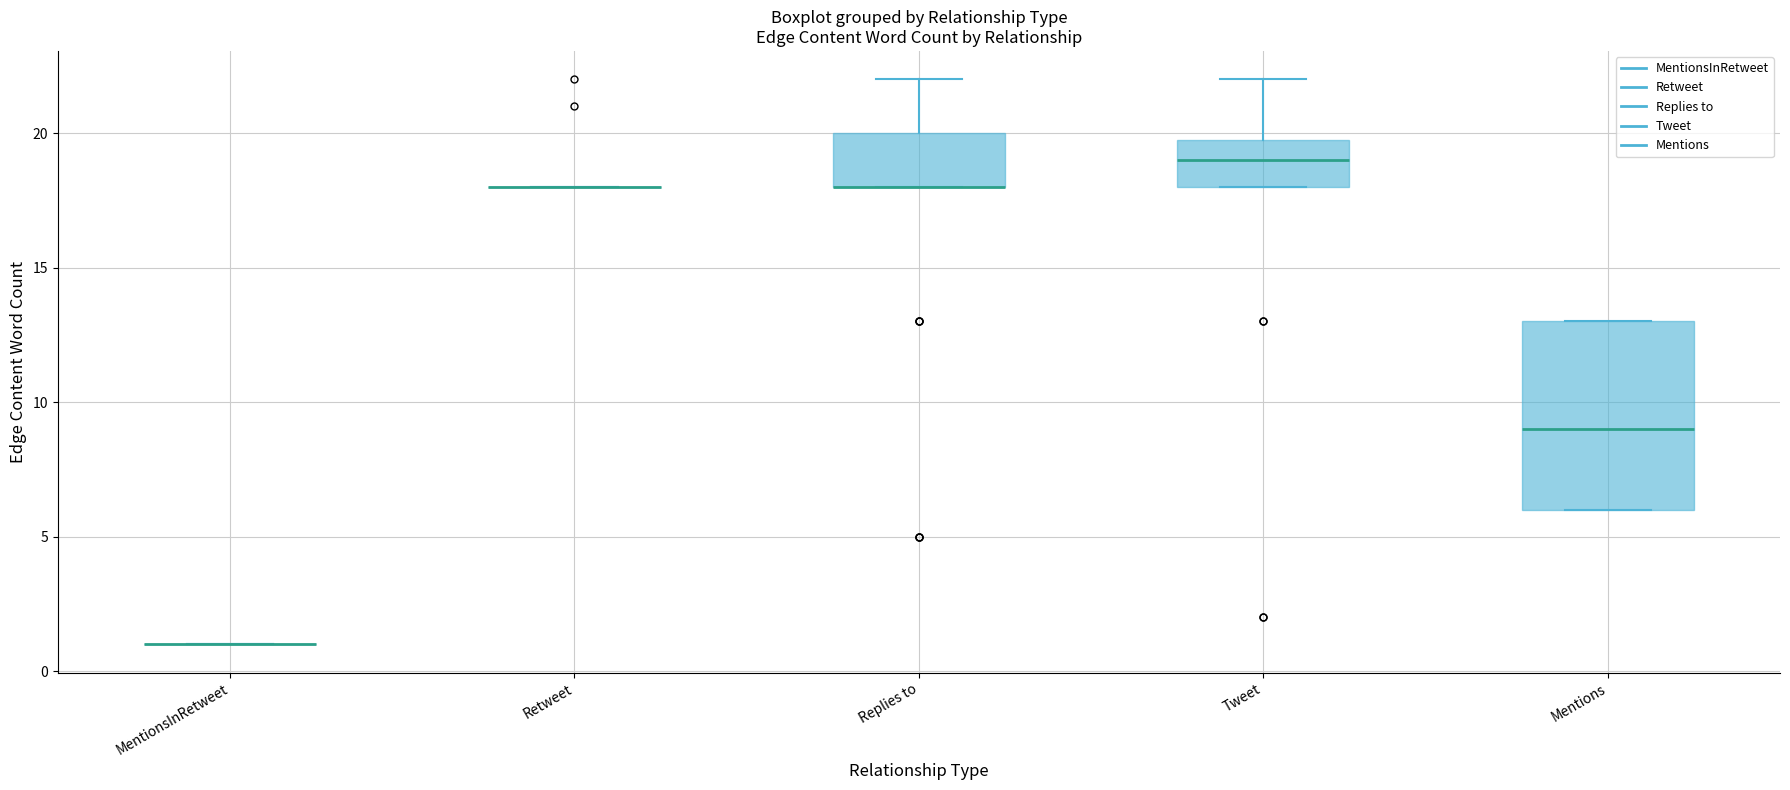

Where is the upper edge of the box for Mentions on the y-axis? The values are not printed on the chart, so give them approximately, as read against the axis.

13